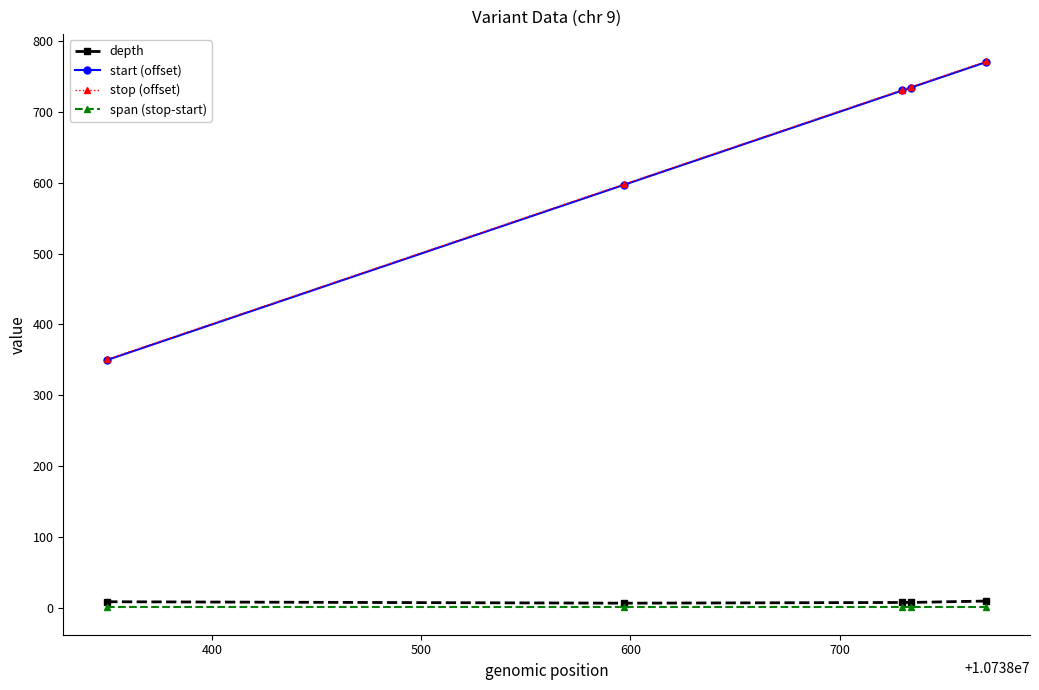

What is the value of the stop (offset) point at the 5th from the left?

771